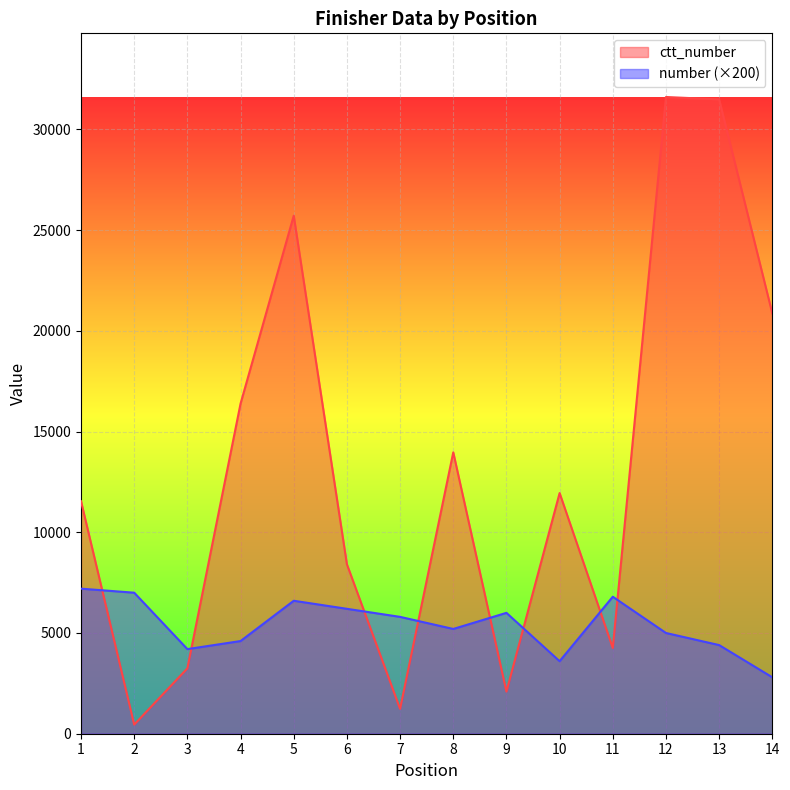

At which category is the sum across all series the highest?

12